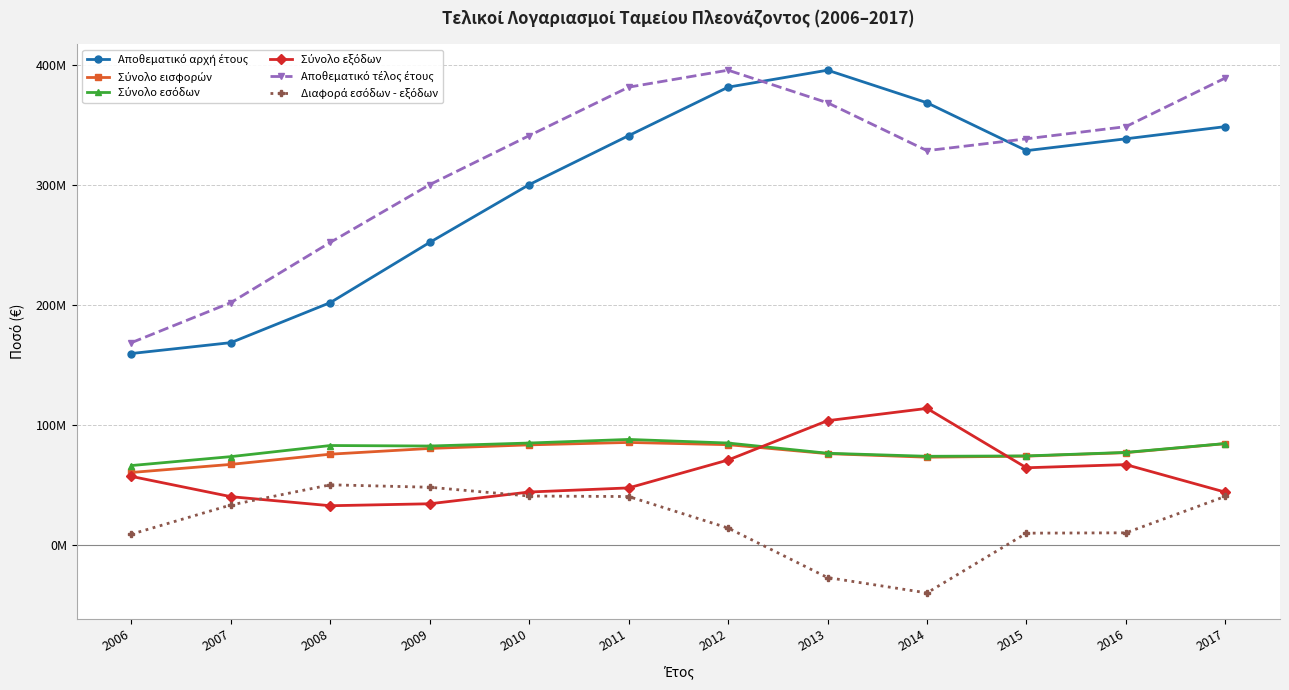

What is the difference between the maximum and minimum values in the Σύνολο εξόδων series?

81191740.0